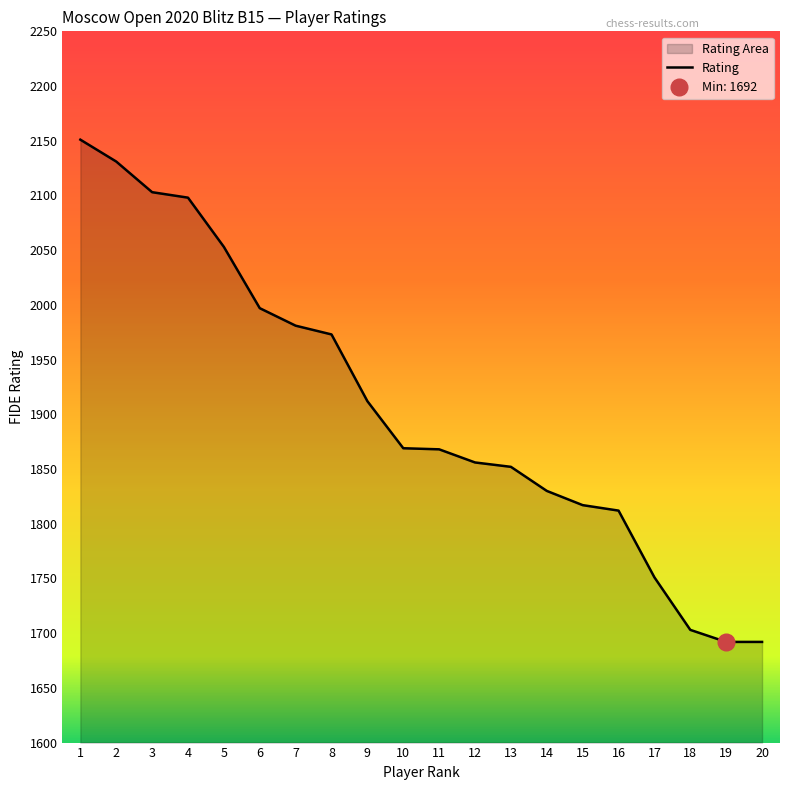

Where is the data nearest to the value 1921?

9